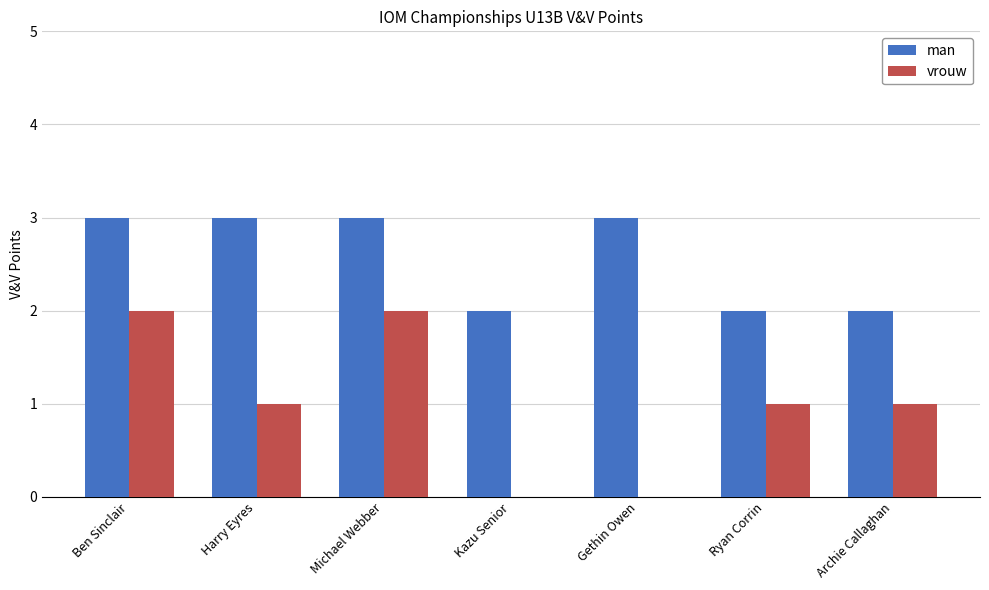

What is the total value across all series at Michael Webber?

5